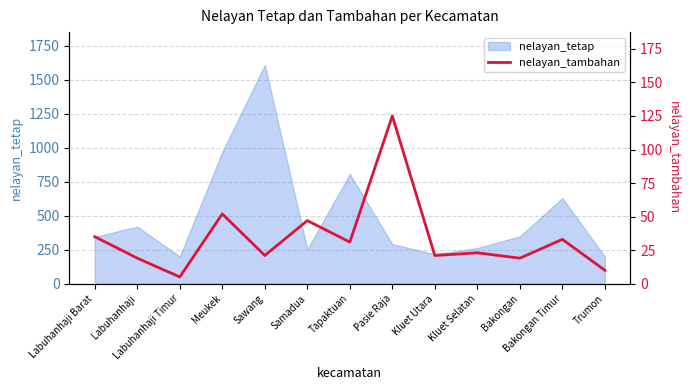

Is it true that the value at Meukek is 73?

False